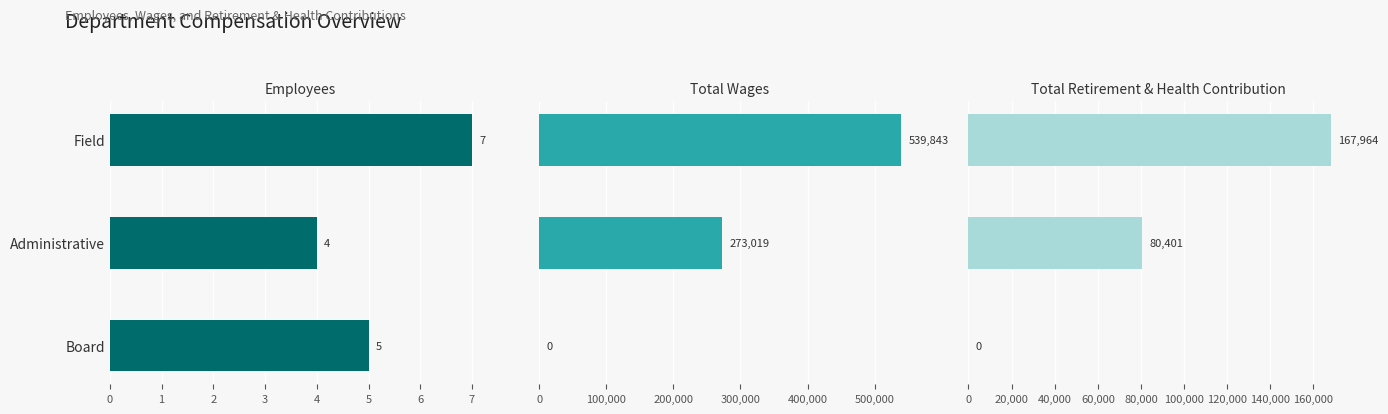

The value of Total Retirement & Health Contribution at Field is 266045. True or false?

False